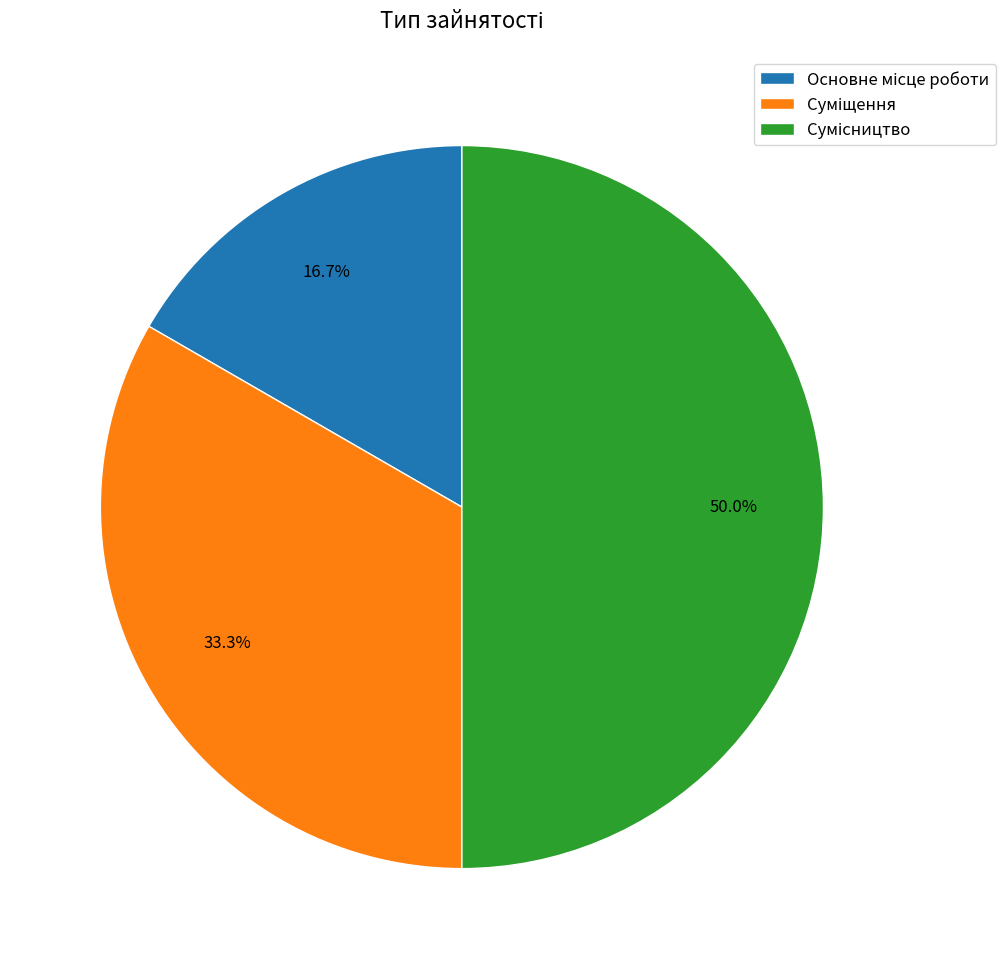

How many segments does this pie chart have?

3